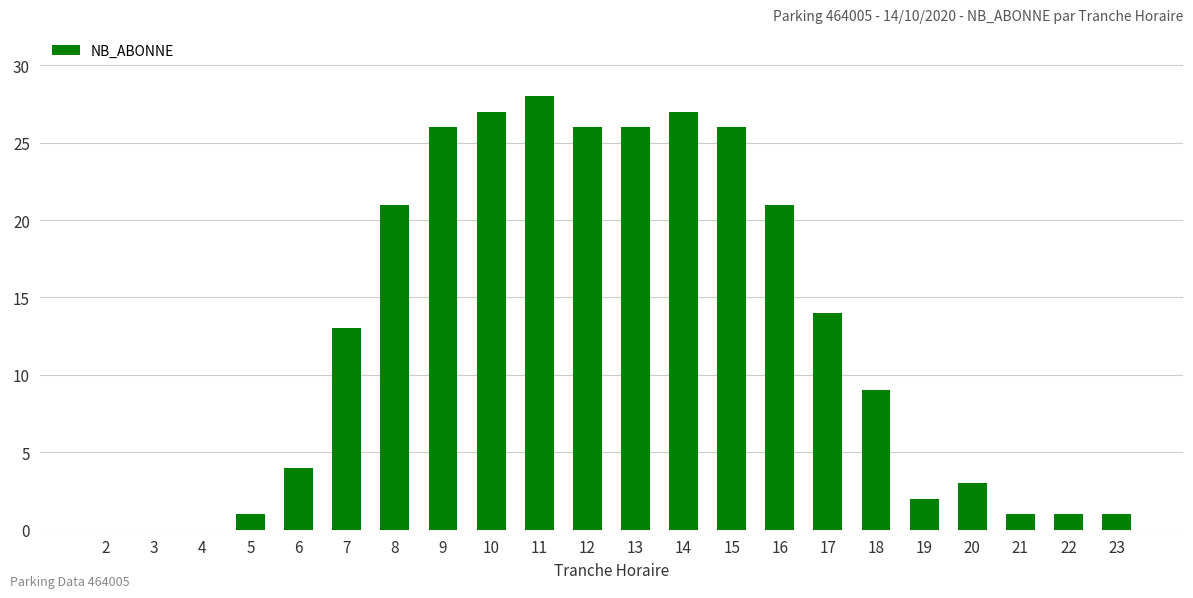

Does the chart contain stacked bars?

No